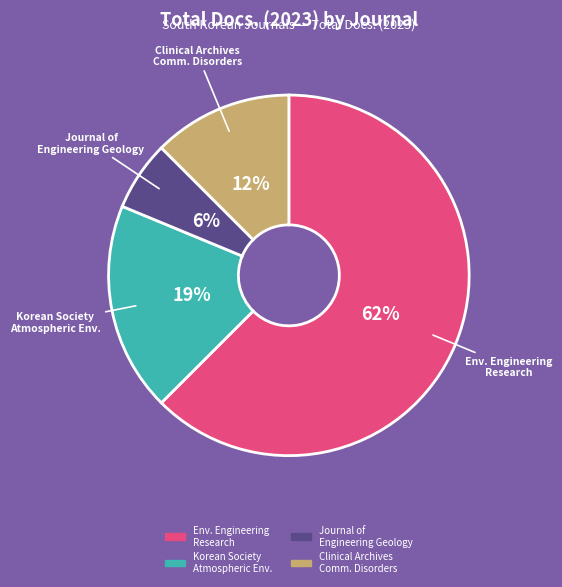

How many segments does this pie chart have?

4